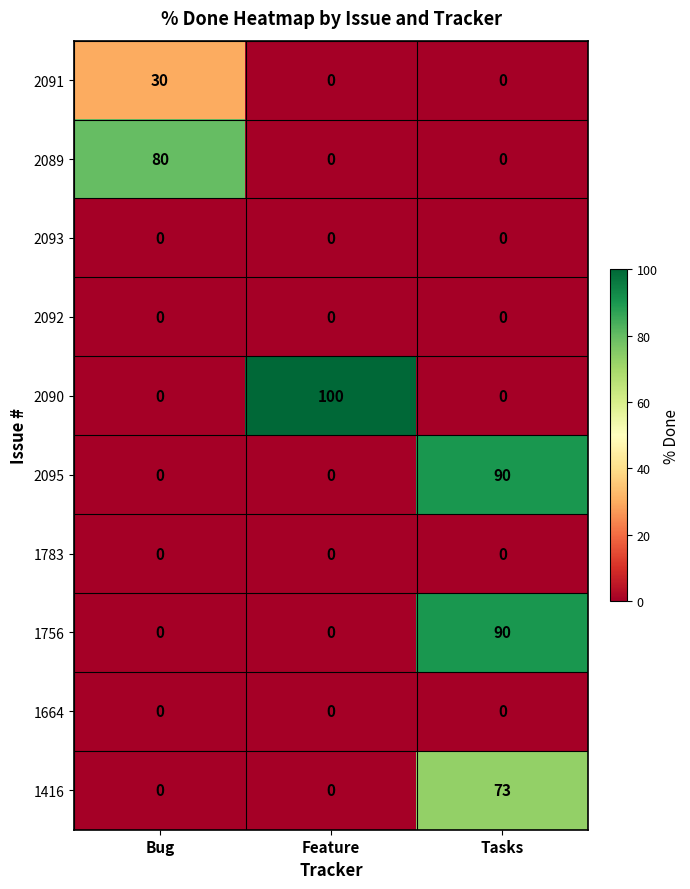

What is the sum of all 2089 values?

80